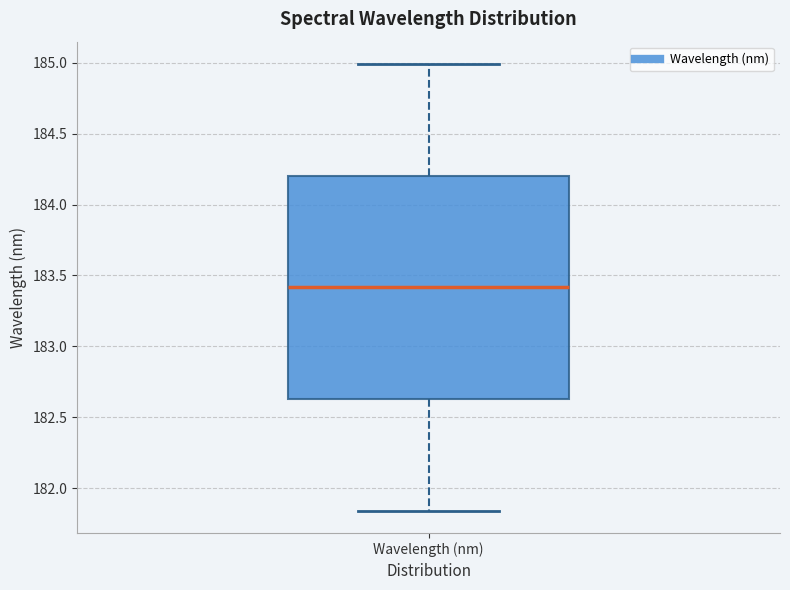

Where is the upper edge of the box for Wavelength (nm) on the y-axis? The values are not printed on the chart, so give them approximately, as read against the axis.

184.20